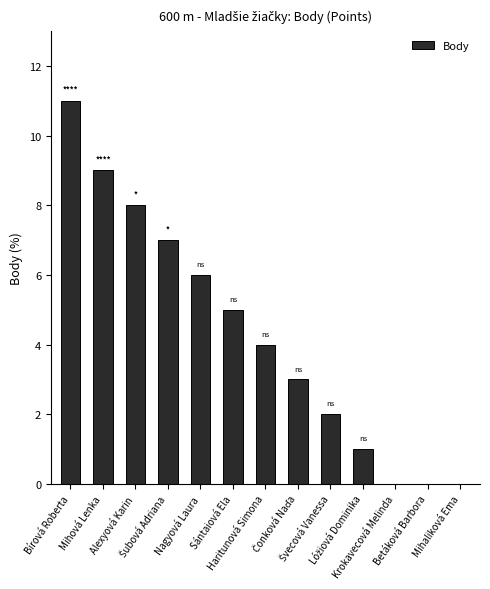

What is the greatest value displayed?

11